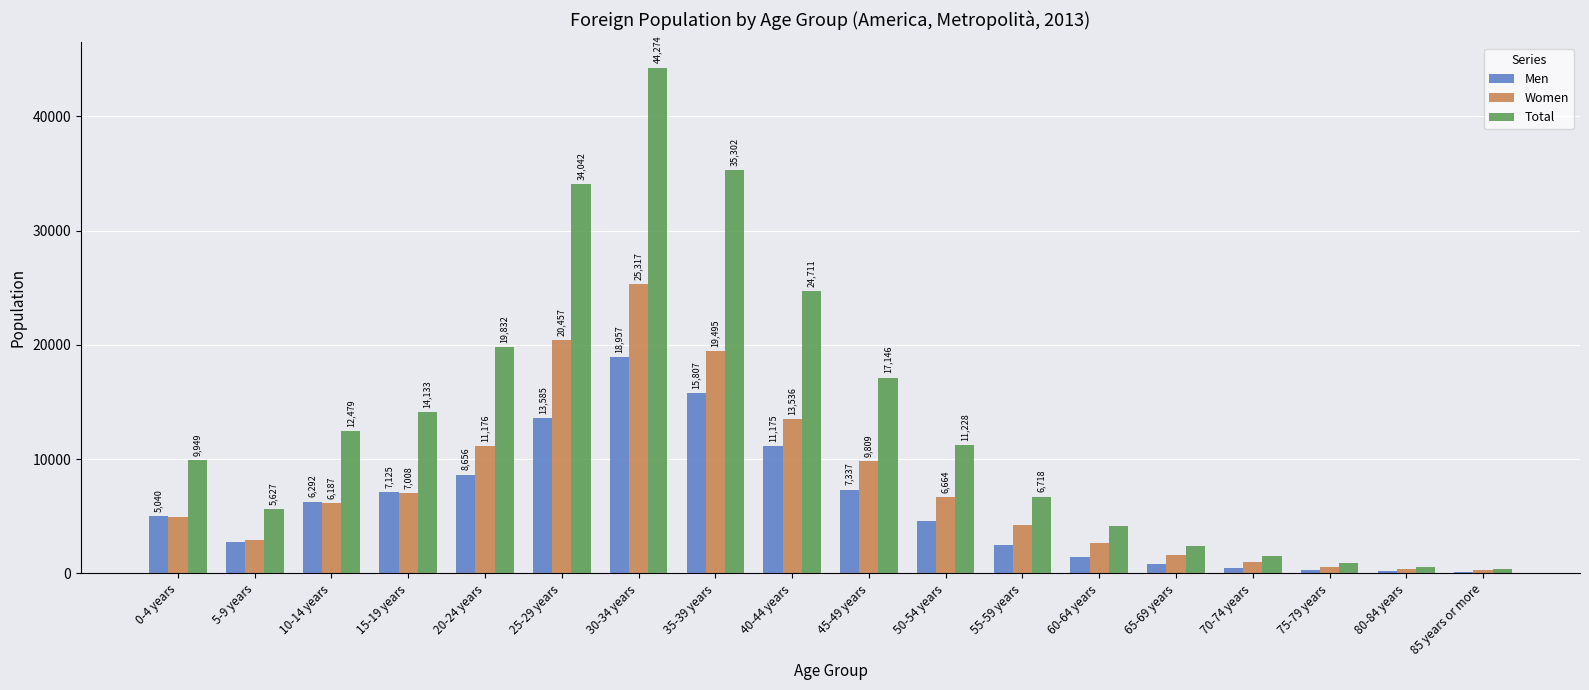

What is the maximum value shown in the chart?

44274